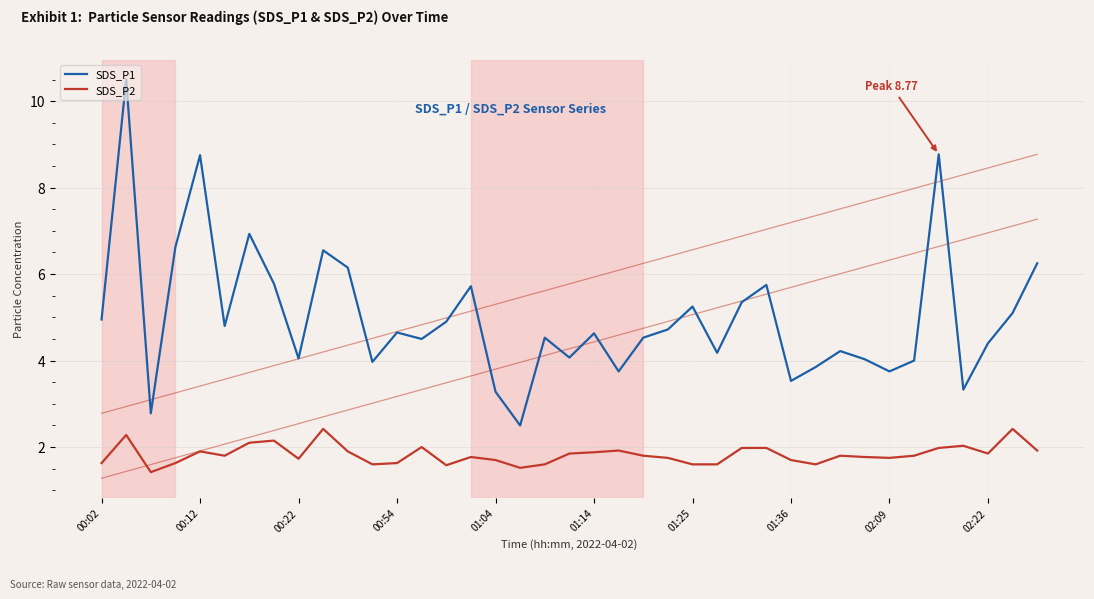

At which label does SDS_P1 first exceed 4?

00:02